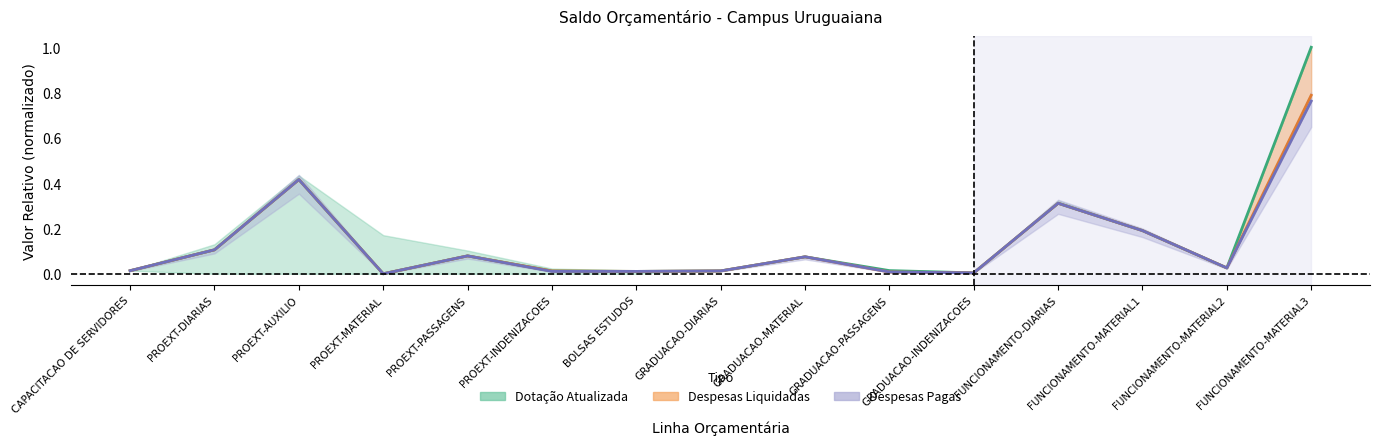

In Despesas Pagas, how many points are higher than both neighbors (excluding endpoints)?

4